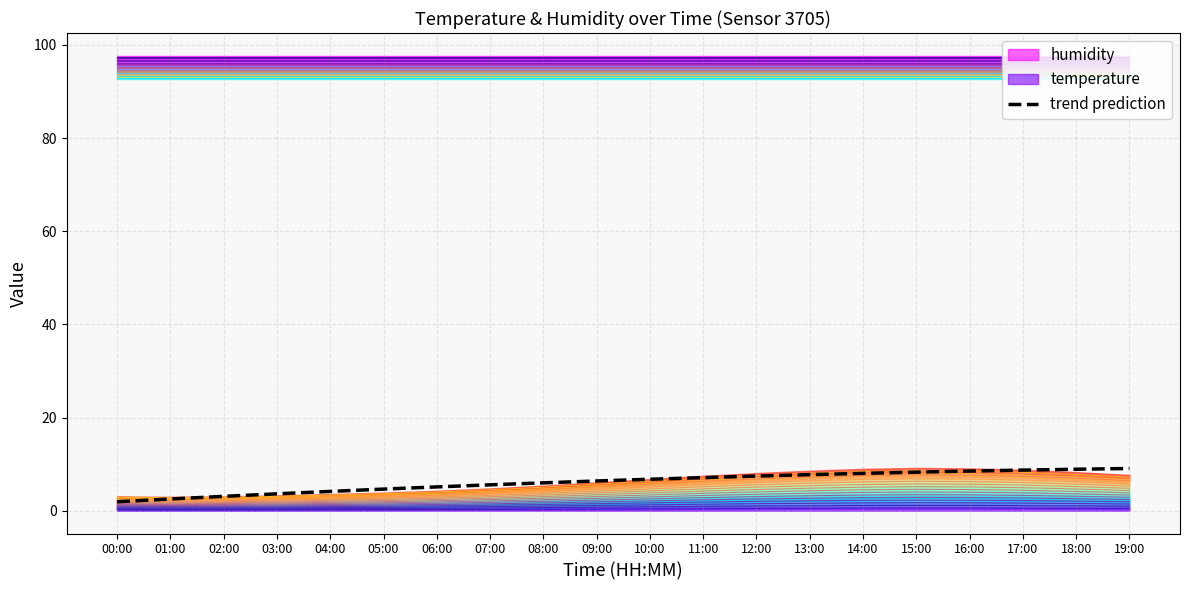

Where is the data nearest to the value 5?

06:00